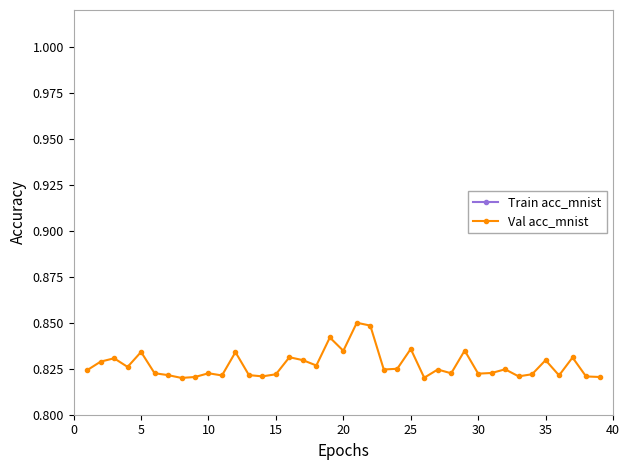

How many lines are shown in the chart?

2